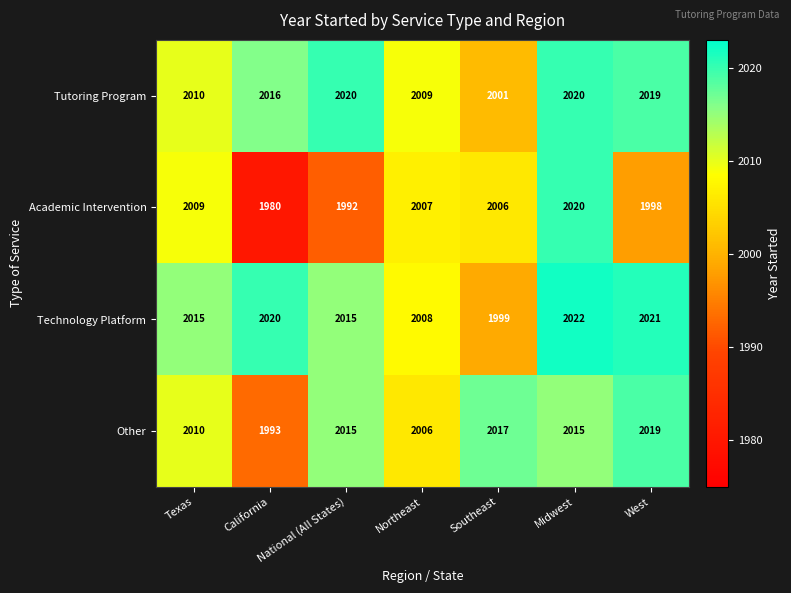

Which series changed the most between Midwest and West?

Academic Intervention